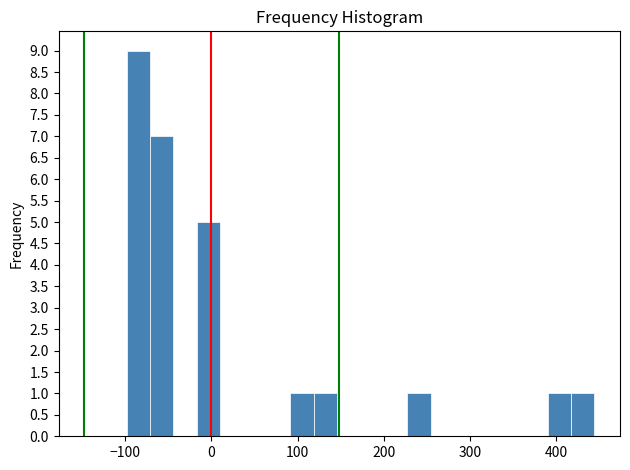

Read against the x-axis, roughly where is the centre of the tallest bar?

-80